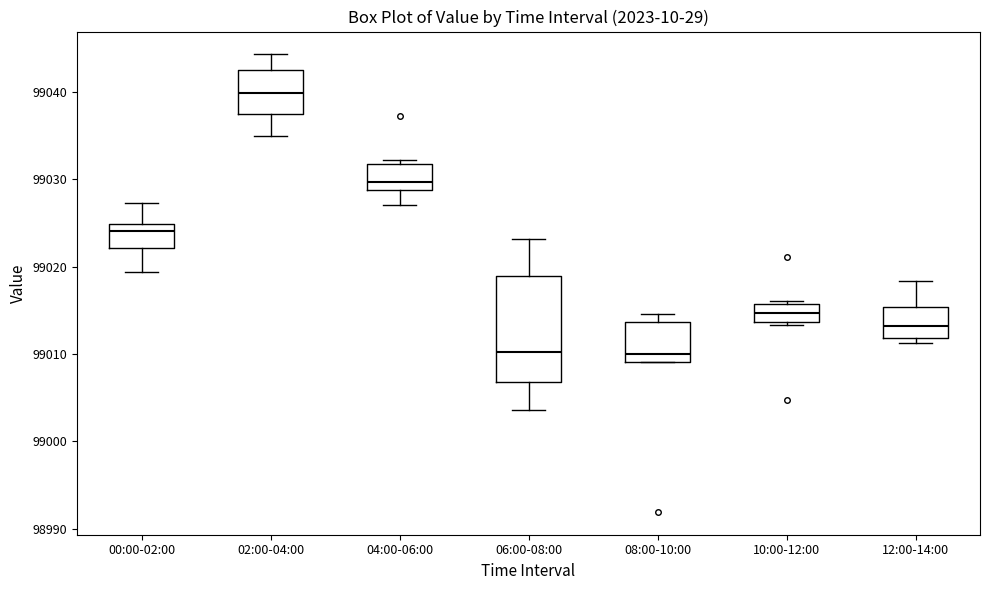

Which box is the tallest, from its lower edge to its upper edge?

06:00-08:00